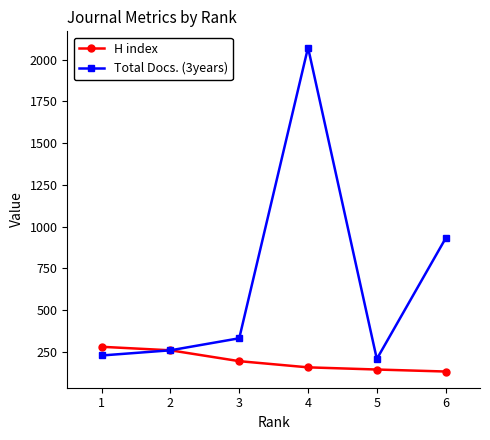

Which series has the widest spread of values?

Total Docs. (3years)